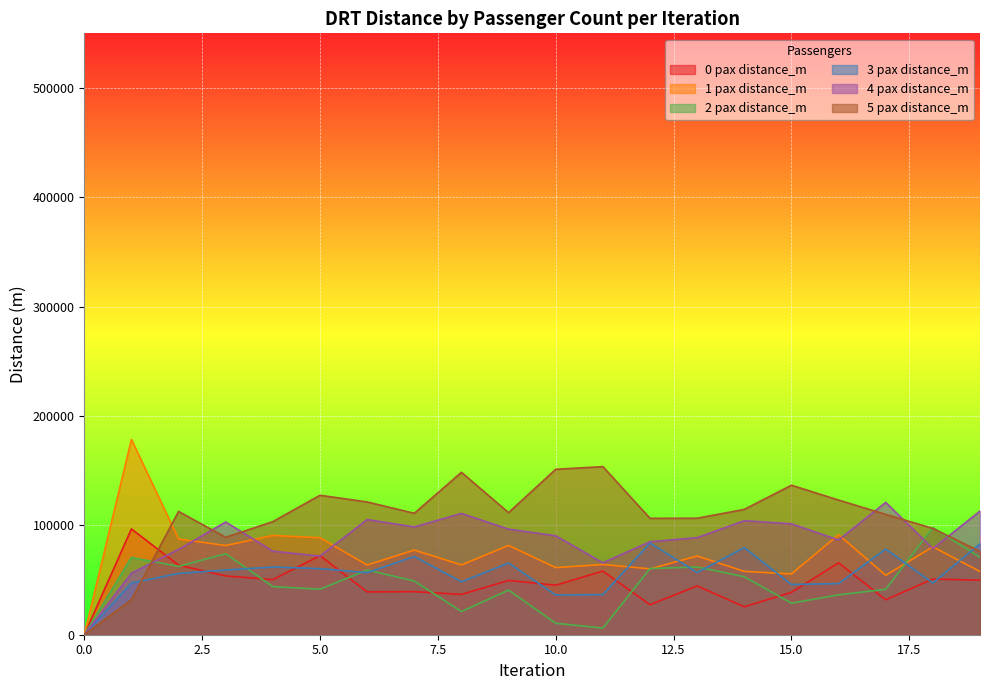

Which series has the largest total across all categories?

5 pax distance_m